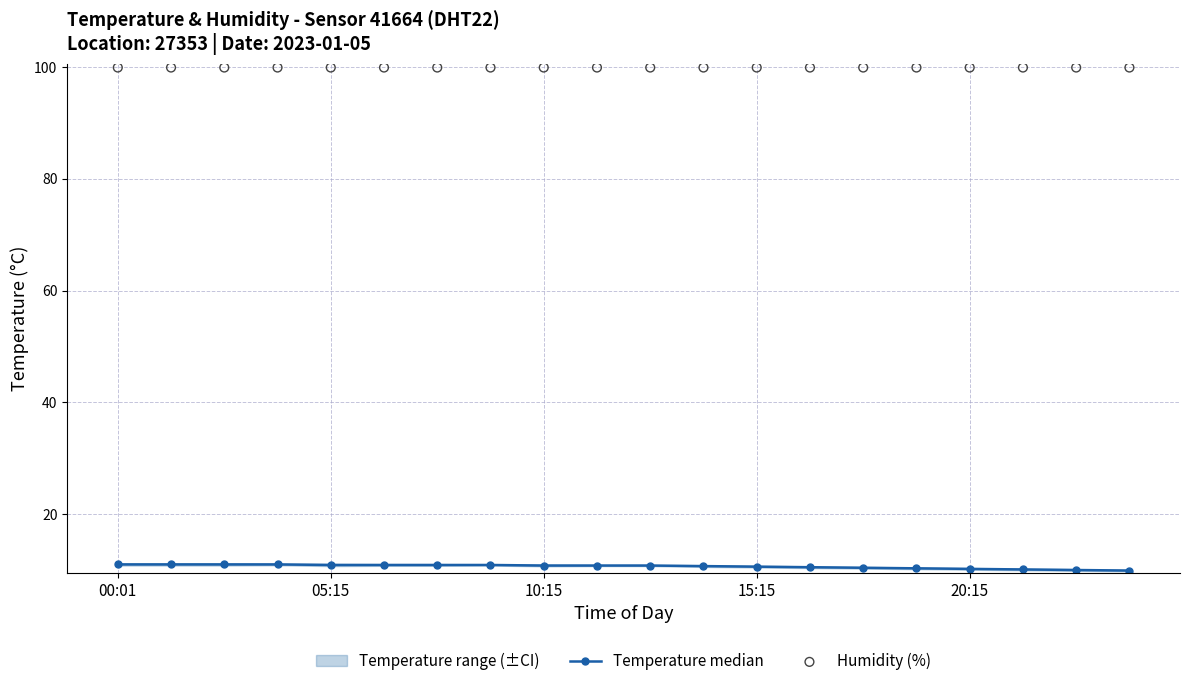

Which series has the largest total across all categories?

Humidity (%)